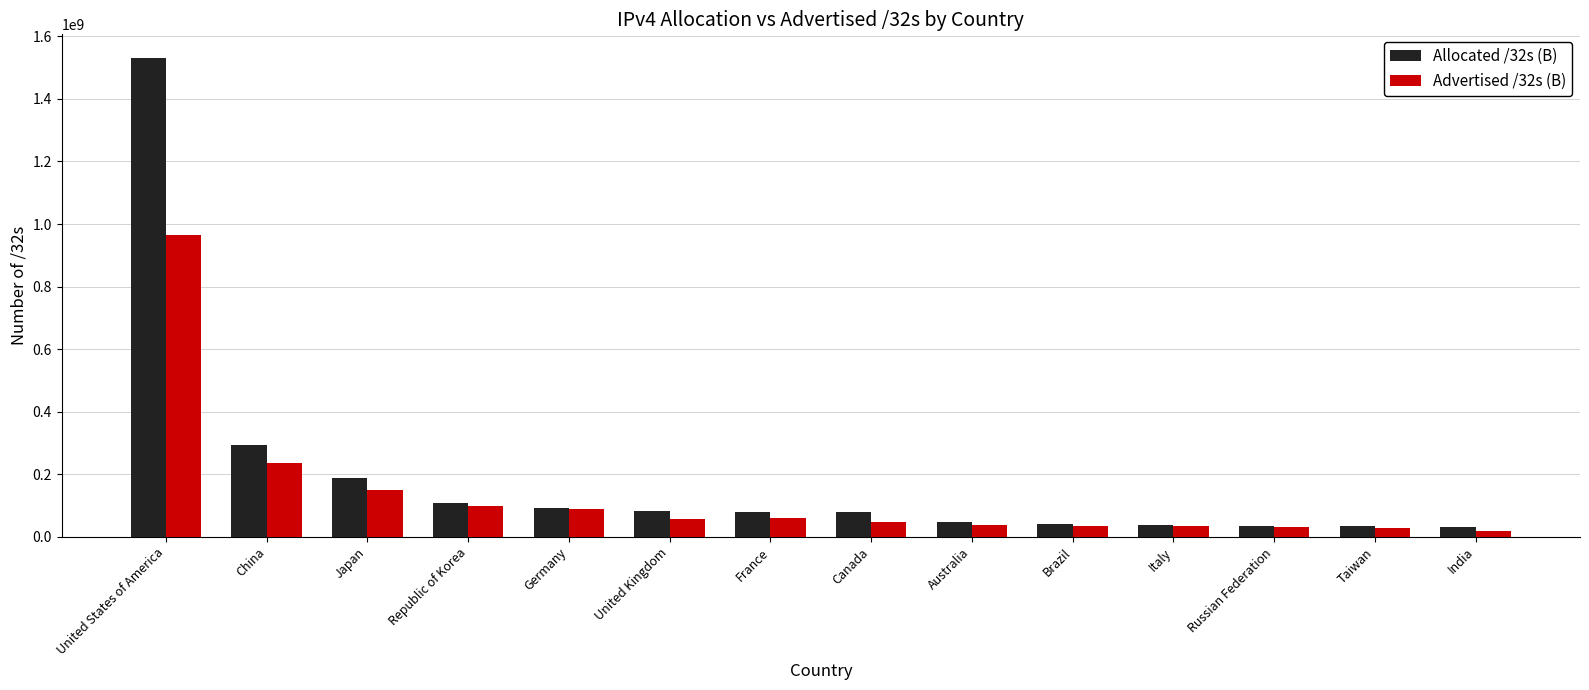

How many bars are there in each group?

2